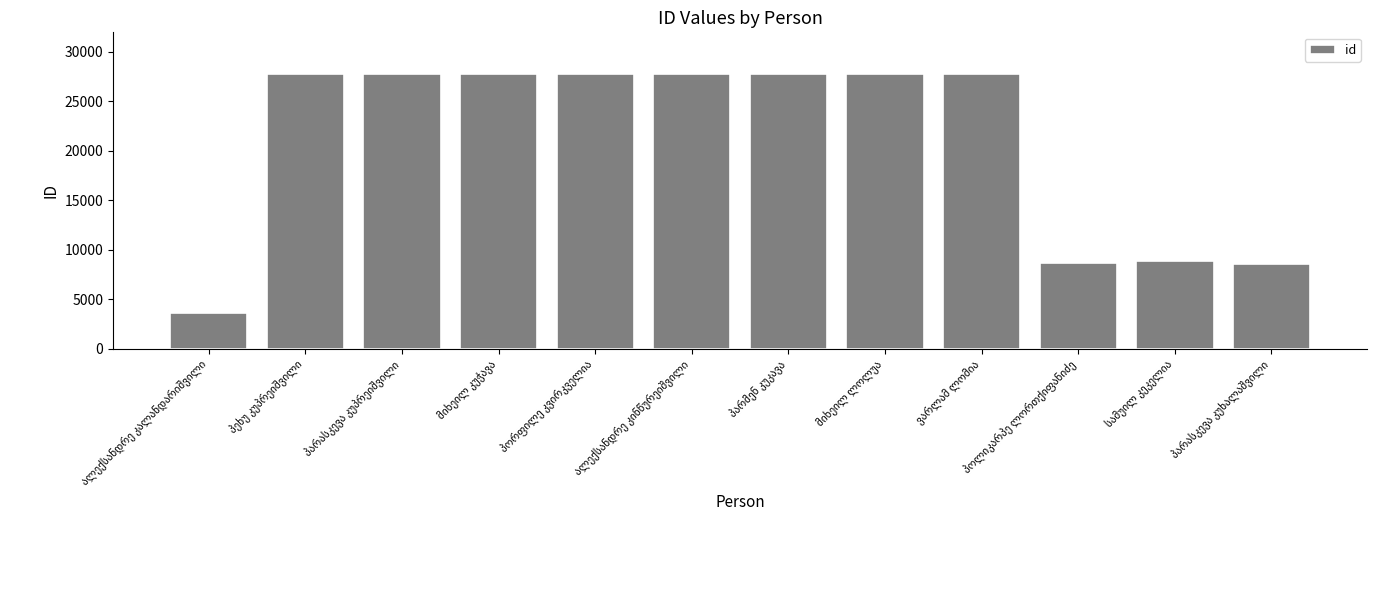

What is the difference between the second highest and minimum values?

24146